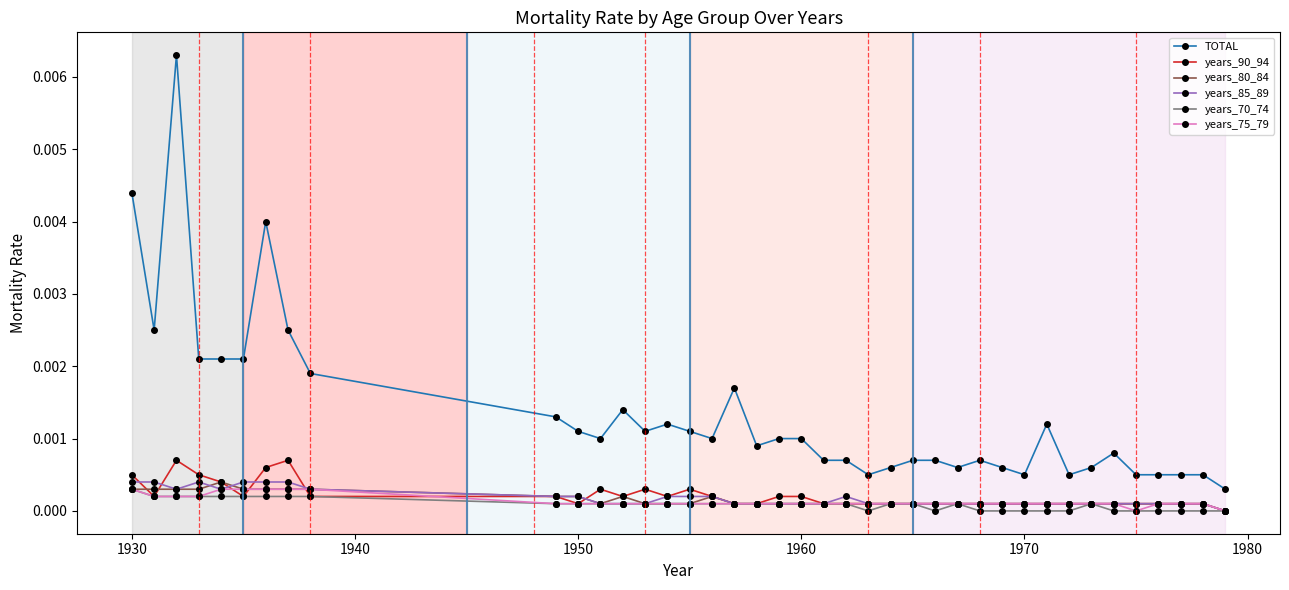

True or false: years_90_94 has more than 2 interior local peaks.

True